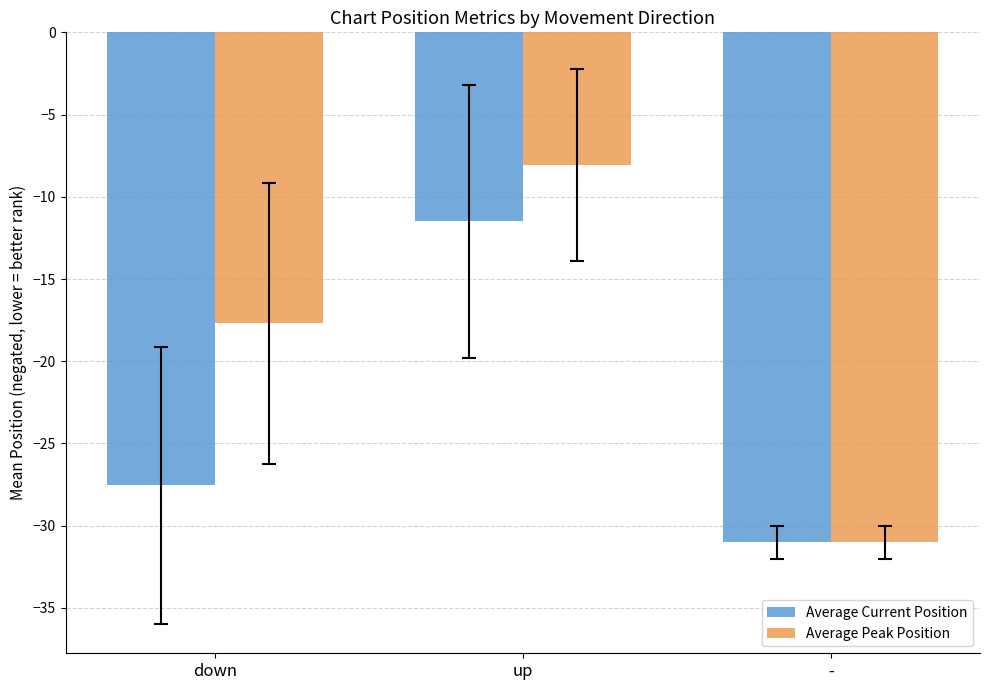

Where is Average Peak Position nearest to the value -19?

down